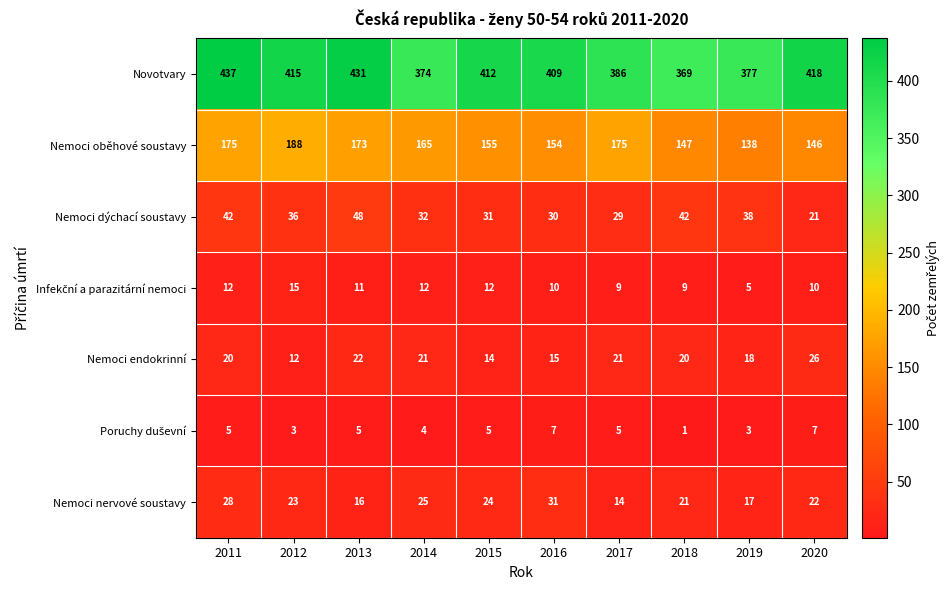

Rank the categories by Nemoci nervové soustavy value from lowest to highest.

2017, 2013, 2019, 2018, 2020, 2012, 2015, 2014, 2011, 2016